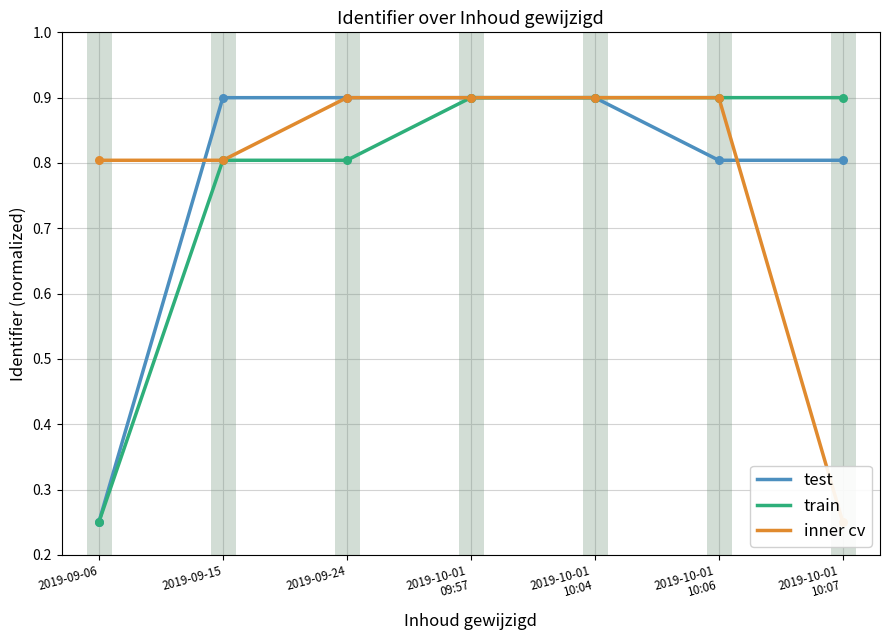

At how many categories does at least one series exceed 0?

7